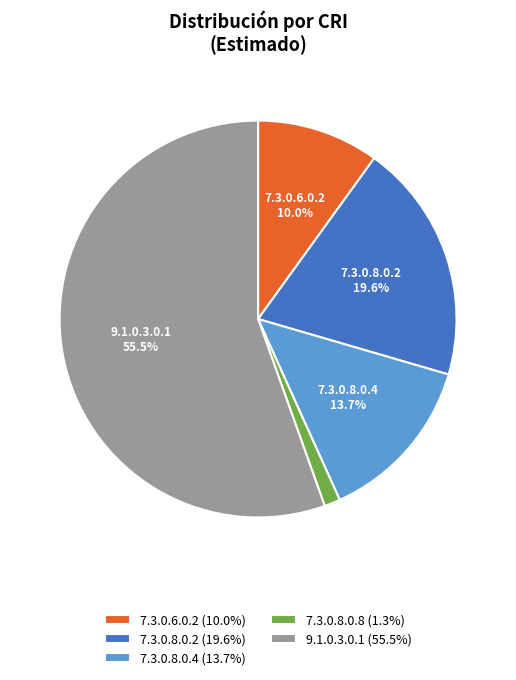

Is the sum of 7.3.0.8.0.8 (1.3%) and 7.3.0.8.0.4 (13.7%) greater than half?

No